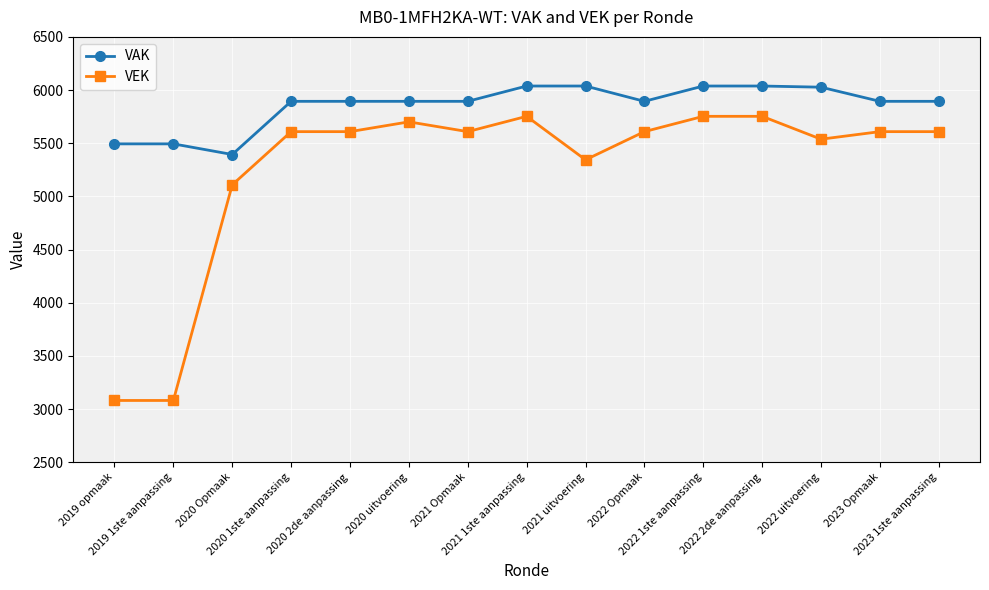

What is the difference between the highest and lowest values at 2021 uitvoering?

694